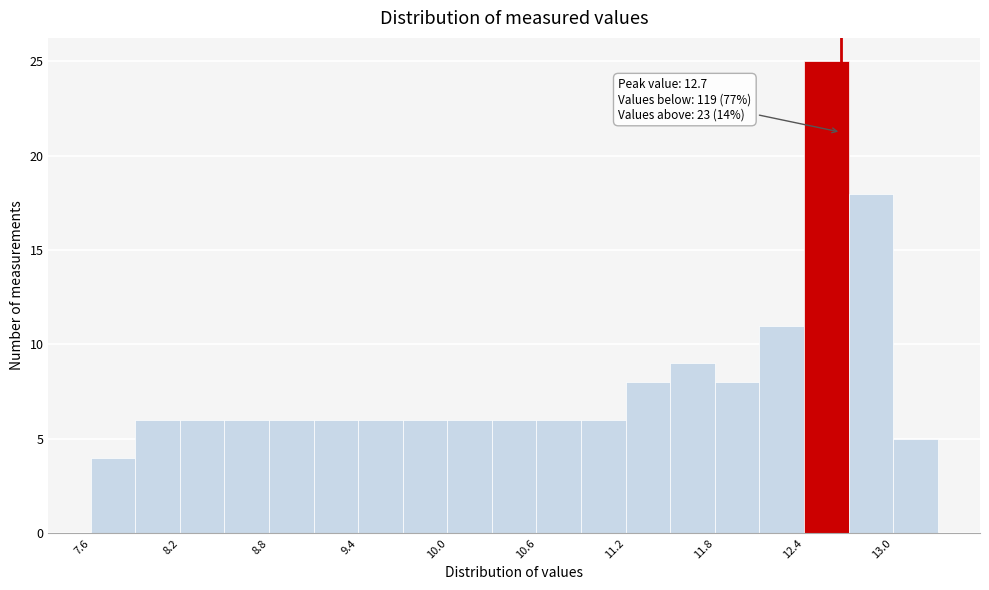

Around what value on the x-axis is the tallest bar? Give the approximate position of its centre, as read against the axis.

12.6